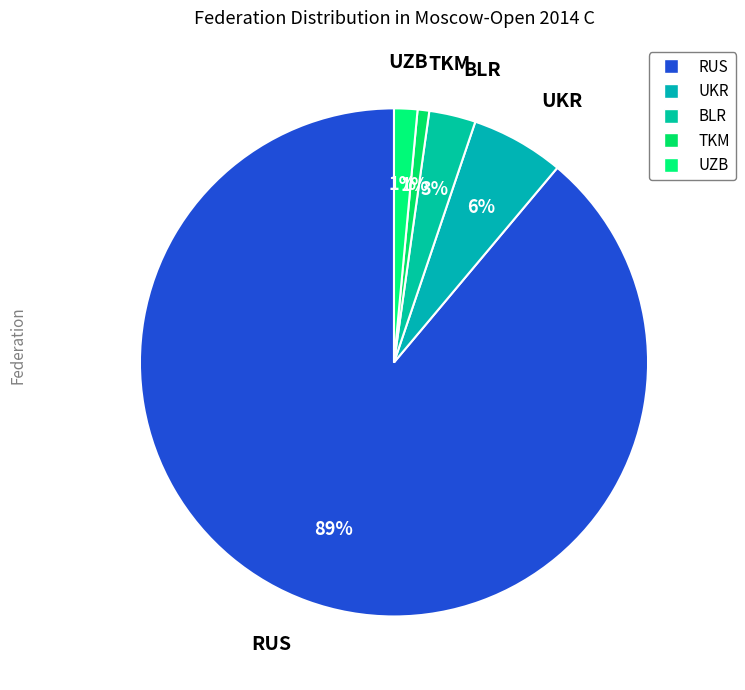

Rank the categories by value from highest to lowest.

RUS, UKR, BLR, UZB, TKM